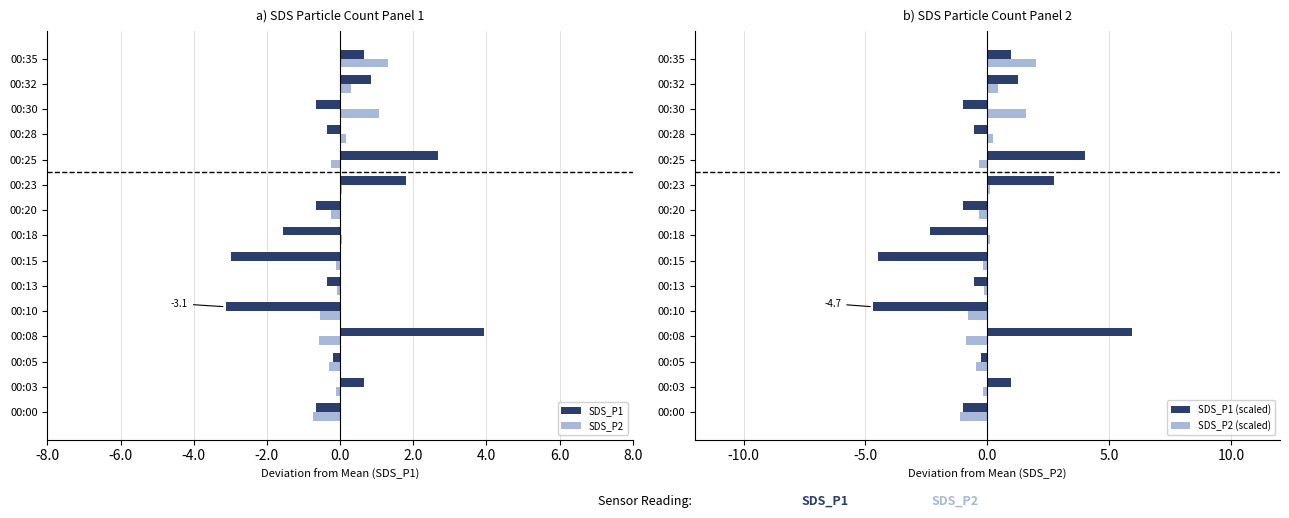

How many negative values does the SDS_P2 series have?

9